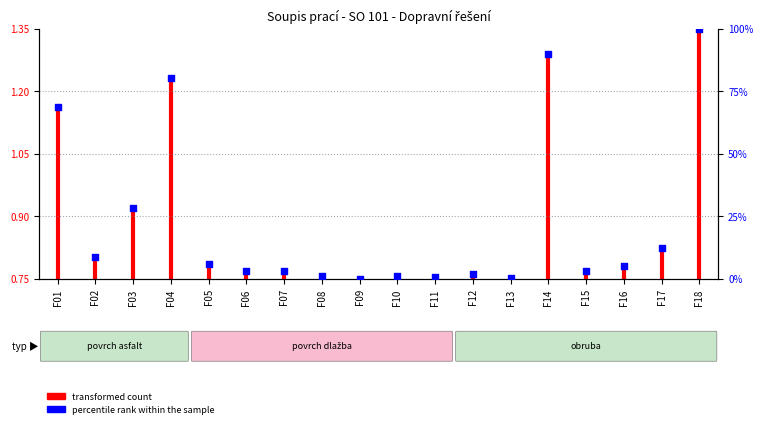

Between F02 and F03, which is larger?

F03